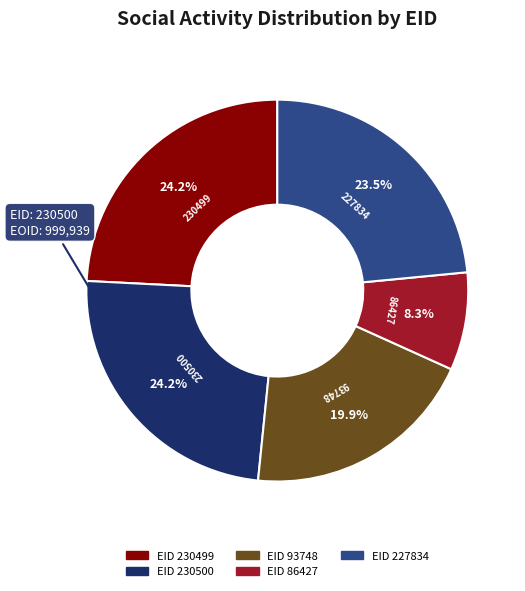

Is there a majority slice in this chart?

No